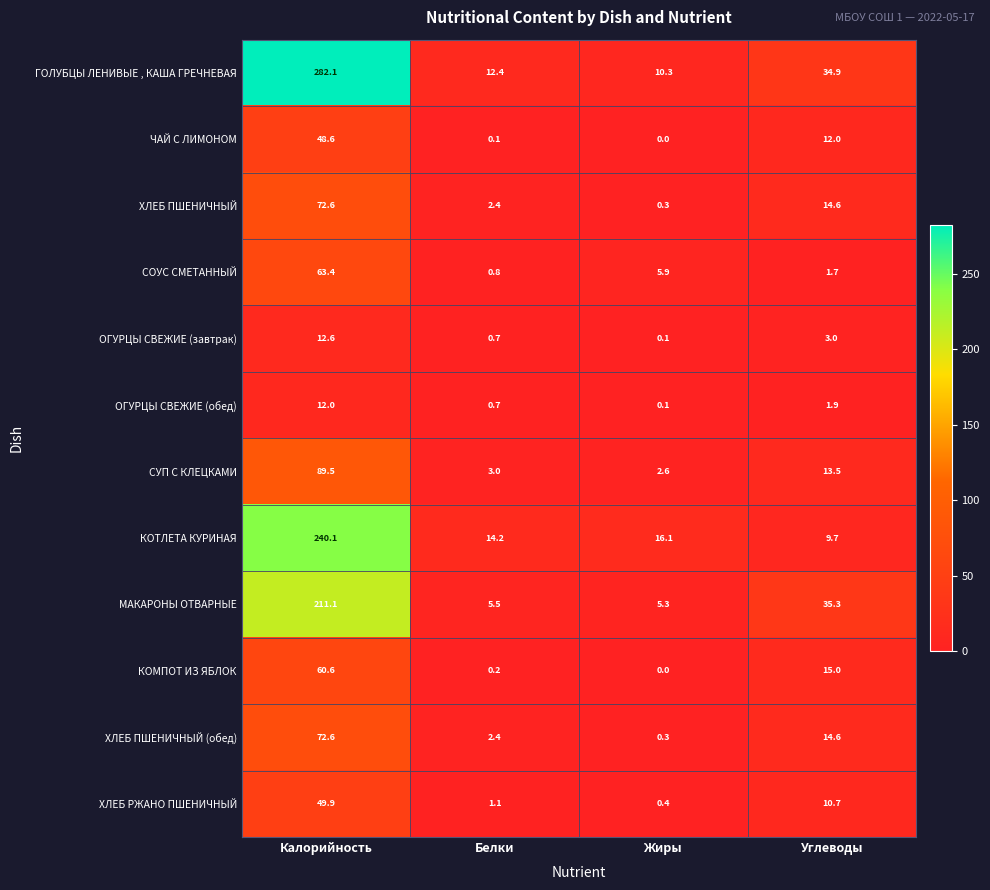

How many distinct data groups are displayed?

12